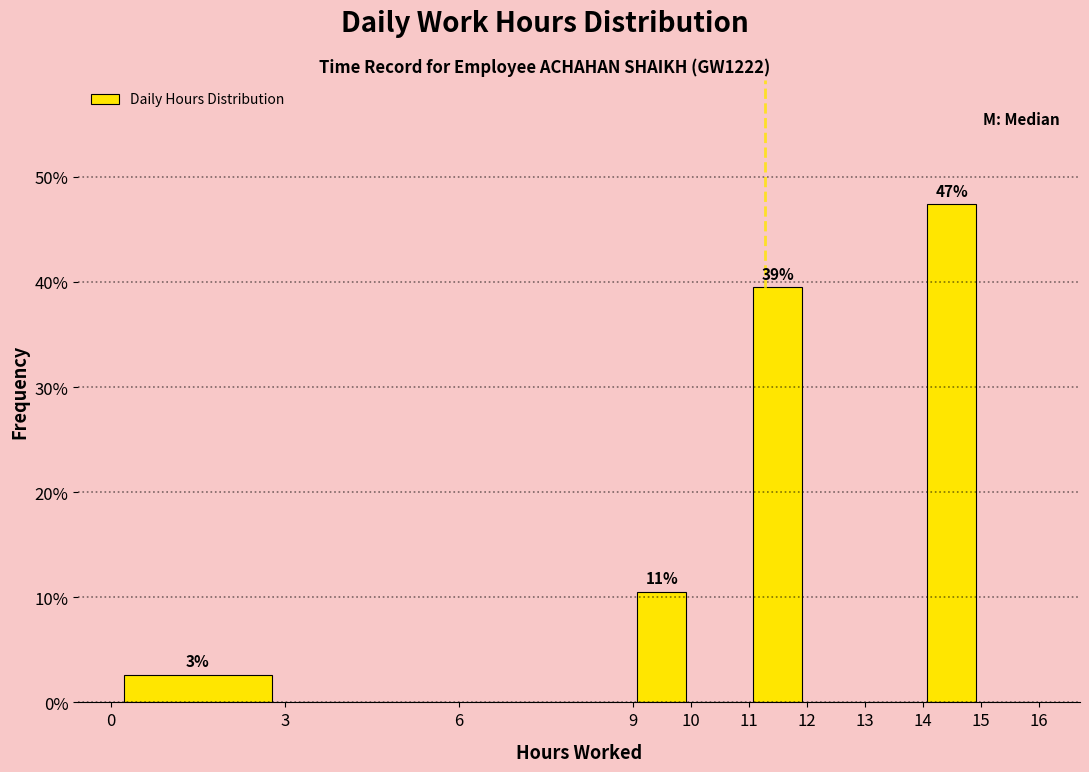

Over which range of the x-axis is the bar tallest?

14 to 15